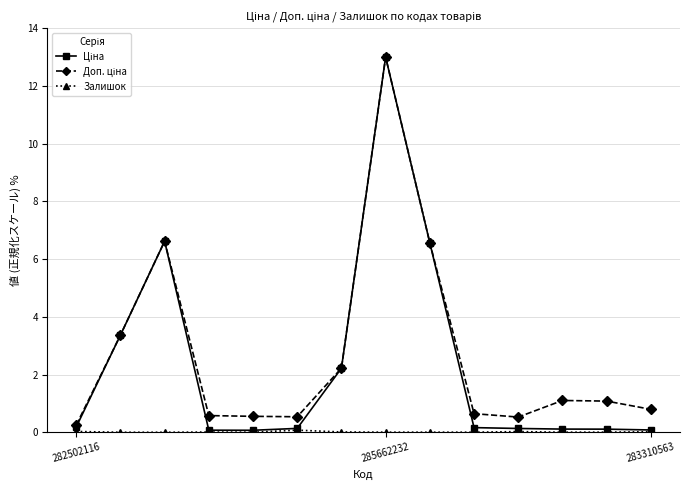

At how many categories does at least one series exceed 5?

3